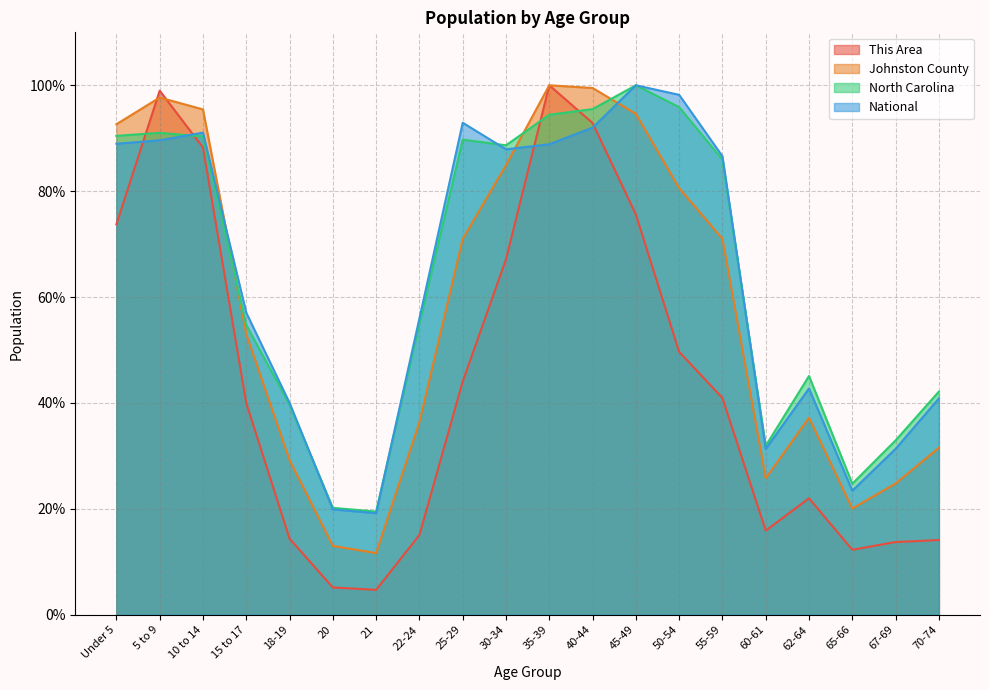

Is it true that National equals 40.9 at 70-74?

True